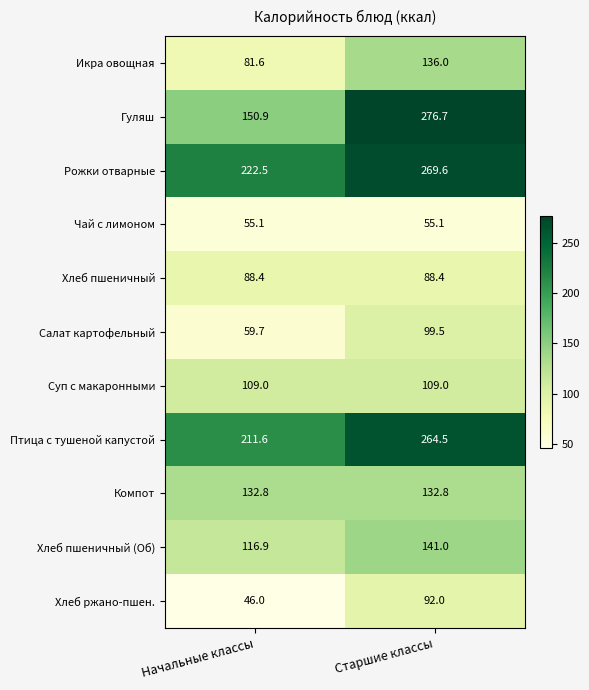

Reading left to right, extract all data points from this chart.

Икра овощная: 81.6	136.0
Гуляш: 150.9	276.7
Рожки отварные: 222.5	269.6
Чай с лимоном: 55.1	55.1
Хлеб пшеничный: 88.4	88.4
Салат картофельный: 59.7	99.5
Суп с макаронными: 109.0	109.0
Птица с тушеной капустой: 211.6	264.5
Компот: 132.8	132.8
Хлеб пшеничный (Об): 116.9	141.0
Хлеб ржано-пшен.: 46.0	92.0